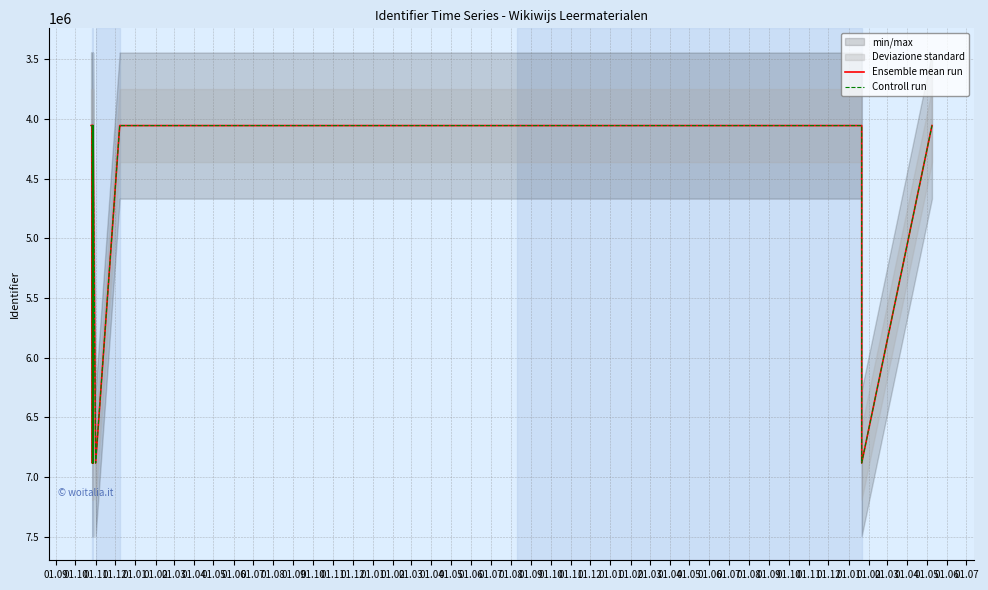

What is the difference between the second highest and second lowest values in the Ensemble mean run series?

2826832